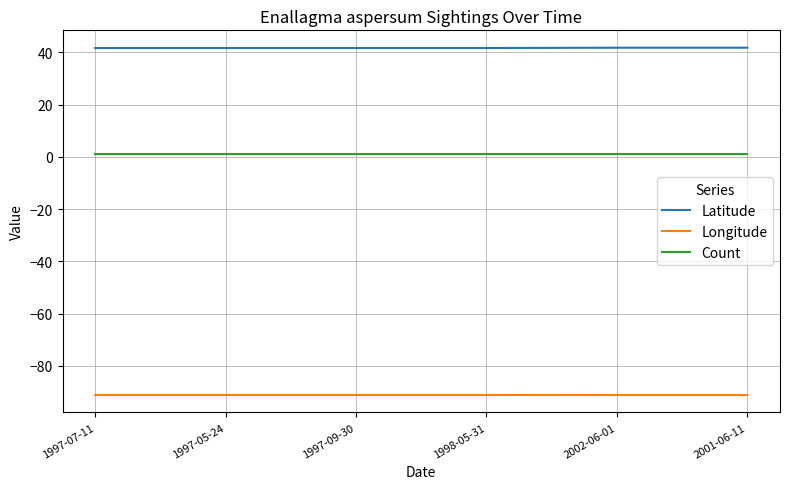

Count the number of data series in this chart.

3